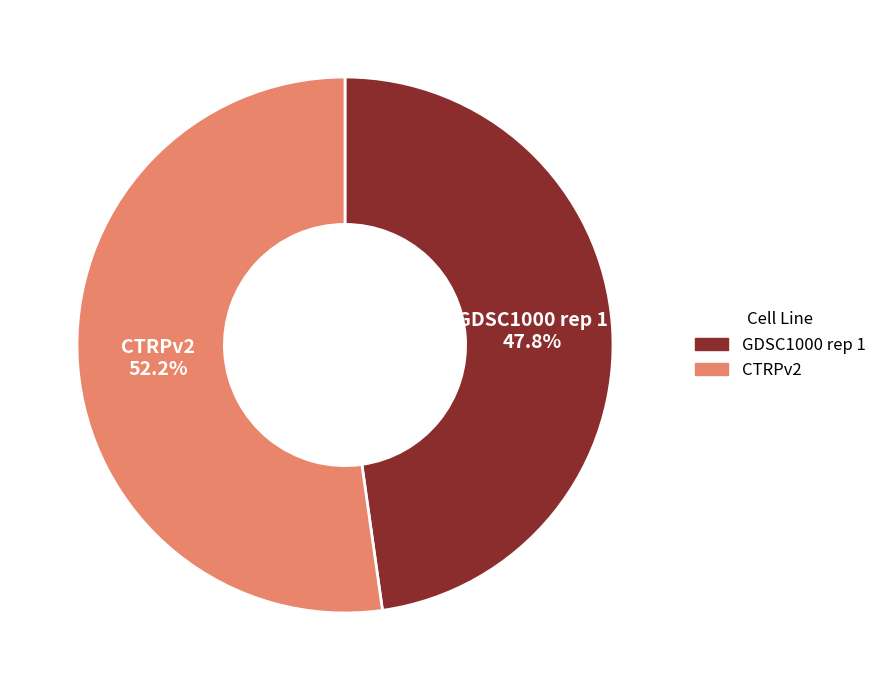

Rank the categories by value from highest to lowest.

CTRPv2, GDSC1000 rep 1